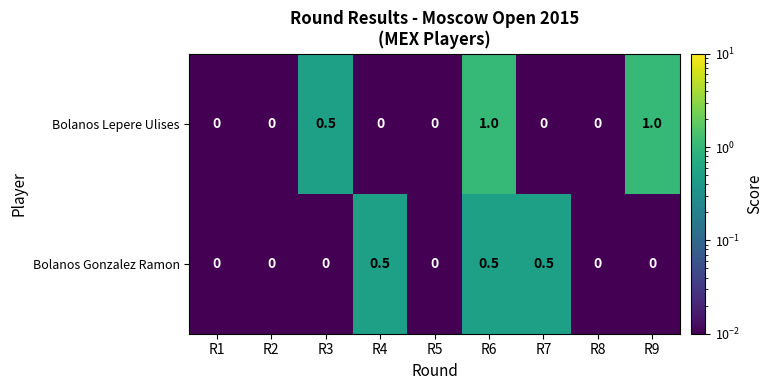

Rank the series by their maximum value, from lowest to highest.

Bolanos Gonzalez Ramon, Bolanos Lepere Ulises